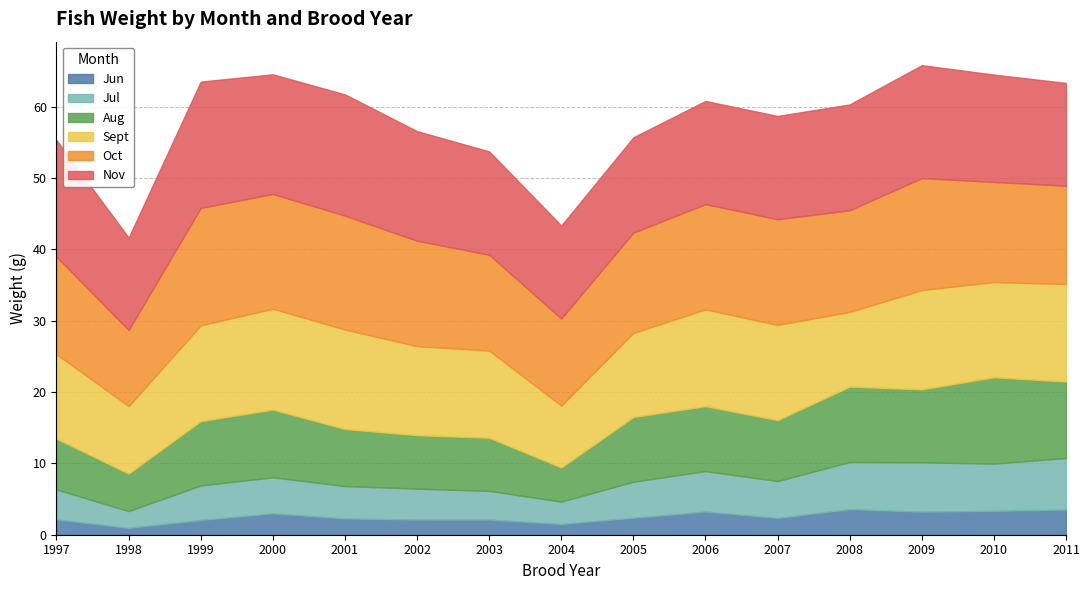

Is the value of Sept at 2008 greater than the value of Jul at 2003?

Yes